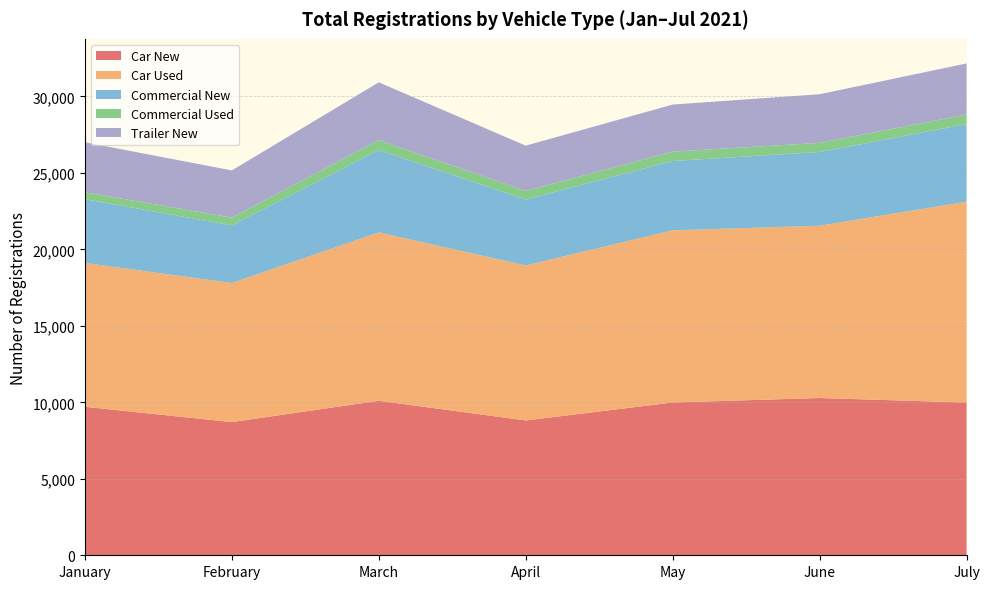

Reading left to right, what are all the values shown in this chart?

Car New: 9707	8707	10100	8814	9988	10282	9984
Car Used: 9401	9093	11008	10132	11257	11261	13132
Commercial New: 4171	3765	5386	4306	4530	4822	5069
Commercial Used: 453	509	645	568	613	596	625
Trailer New: 3269	3086	3780	2958	3078	3179	3344